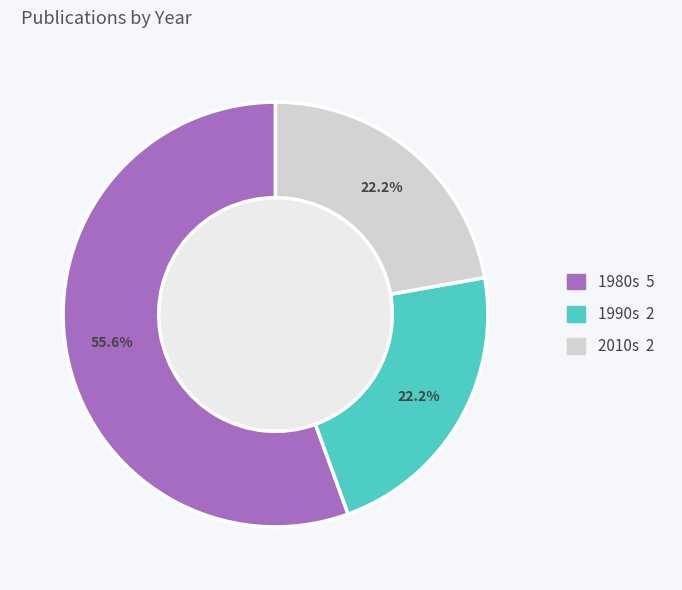

Is there any slice that represents more than half of the pie?

Yes